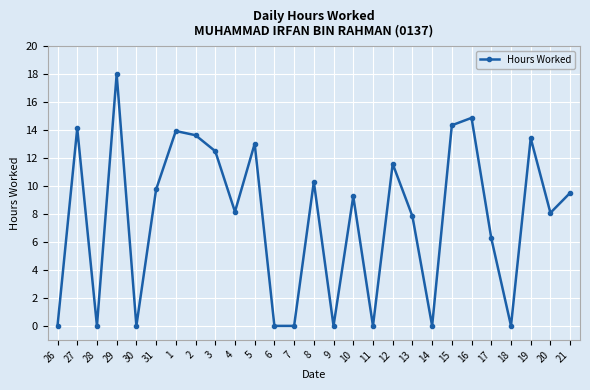

What is the difference between the maximum and second lowest values?

18.0